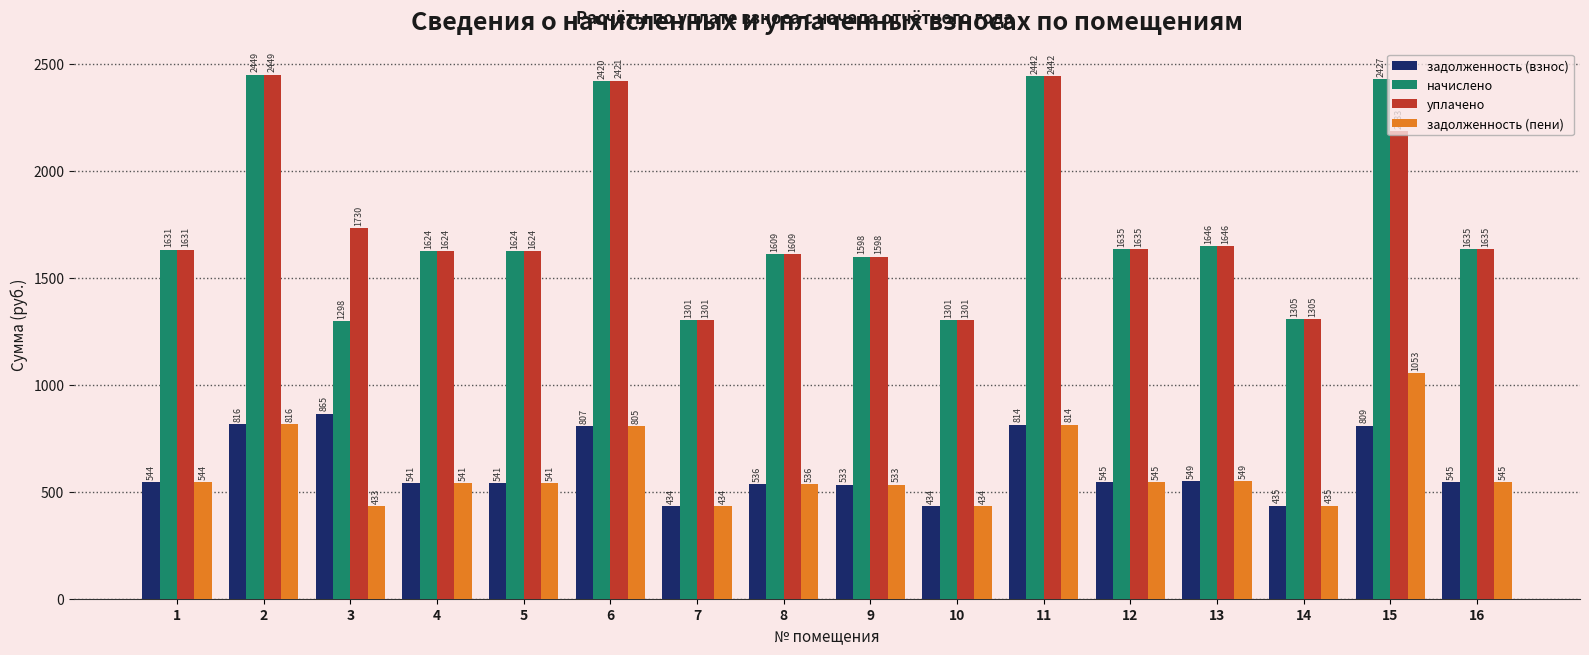

What is the average value of the начислено series?

1746.6